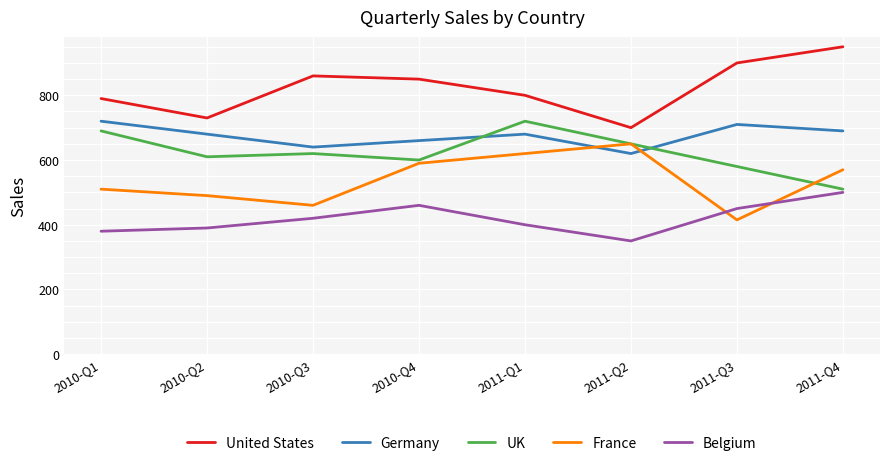

What is the total value across all series at 2010-Q3?

3000